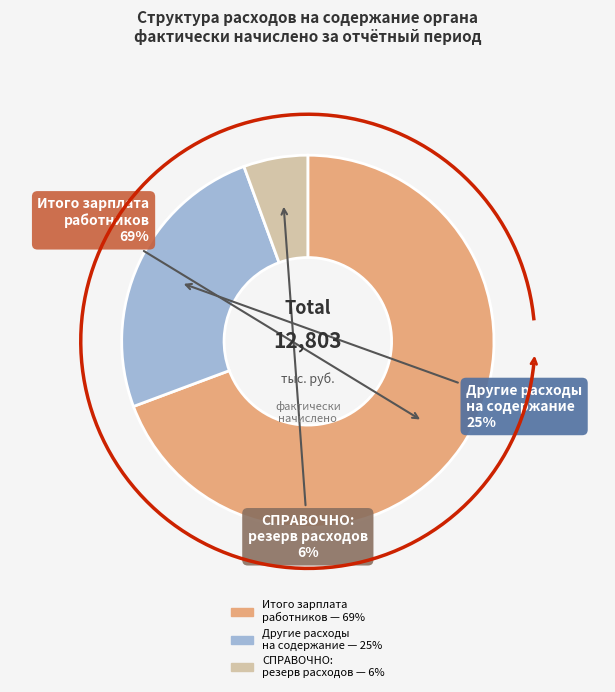

What is the change in value from Итого расходов на заработную плату to СПРАВОЧНО: резерв предстоящих расходов?

-8160